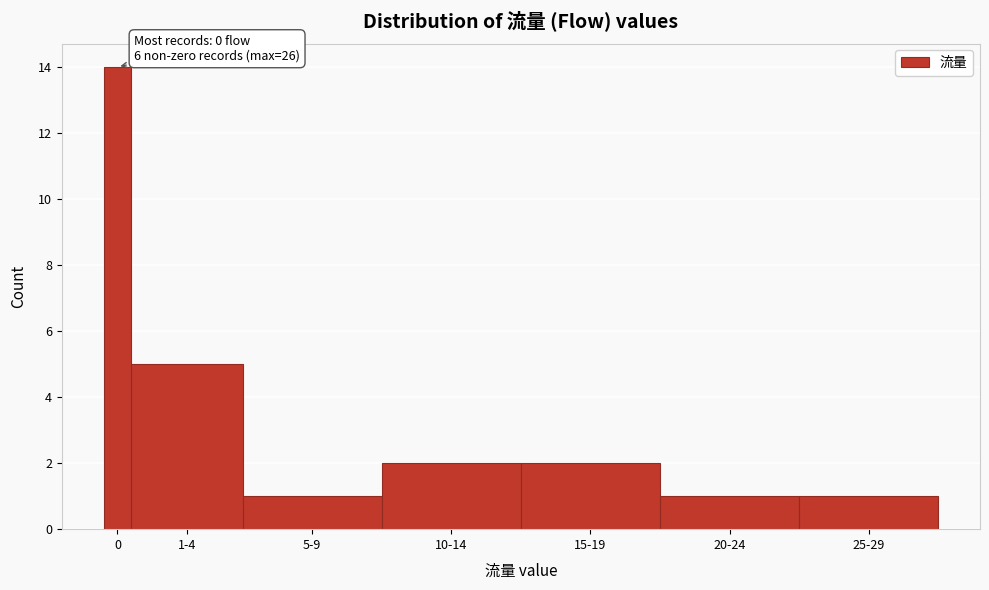

Reading left to right, what are all the values shown in this chart?

14	5	1	2	2	1	1